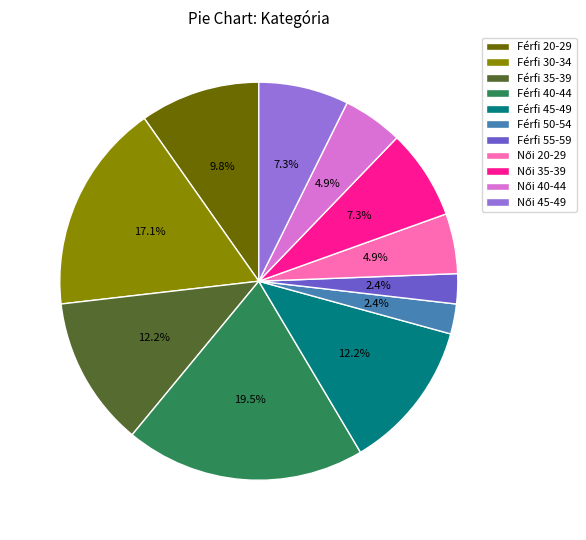

Which slice is the largest?

Férfi 40-44